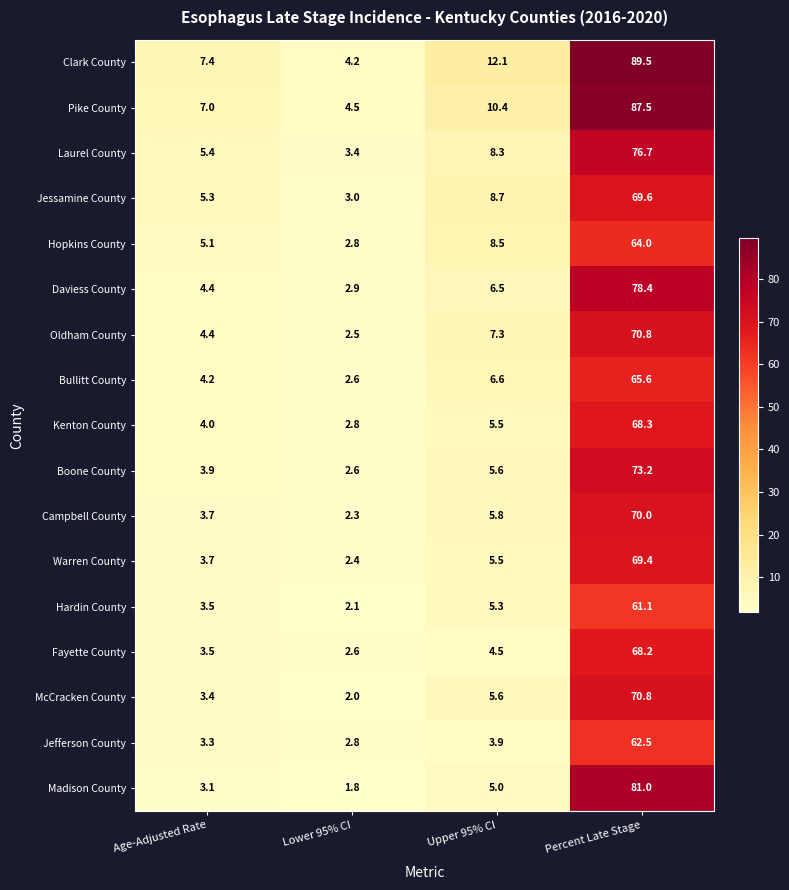

What is the total value across all series at Upper 95% CI?

115.1